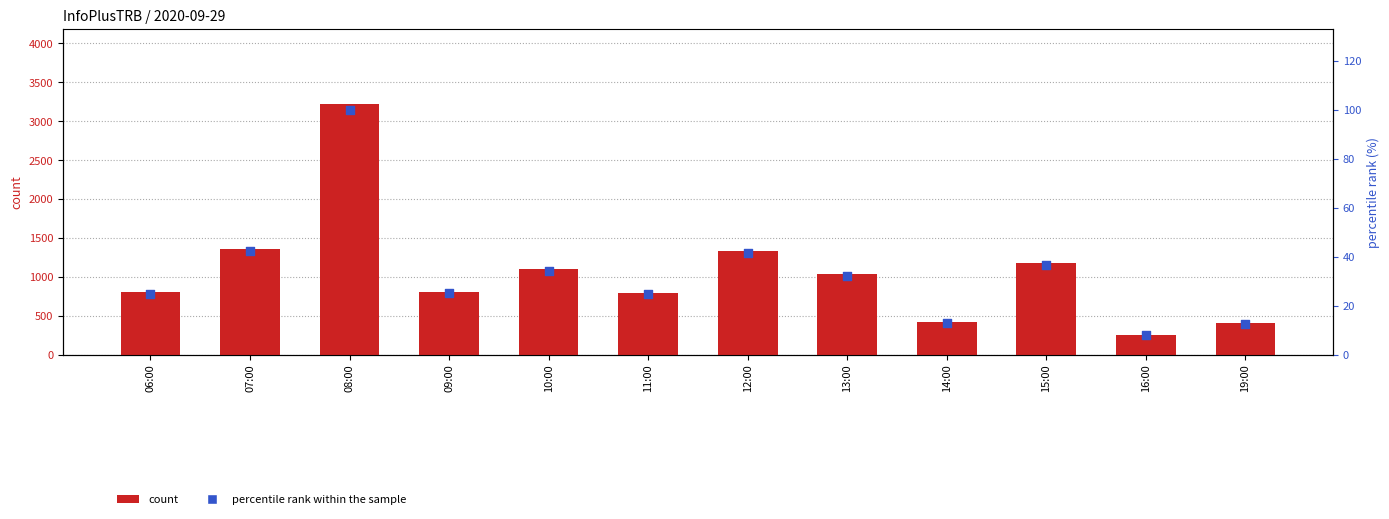

Is the value of percentile rank within the sample at 19:00 greater than the value of count at 13:00?

No